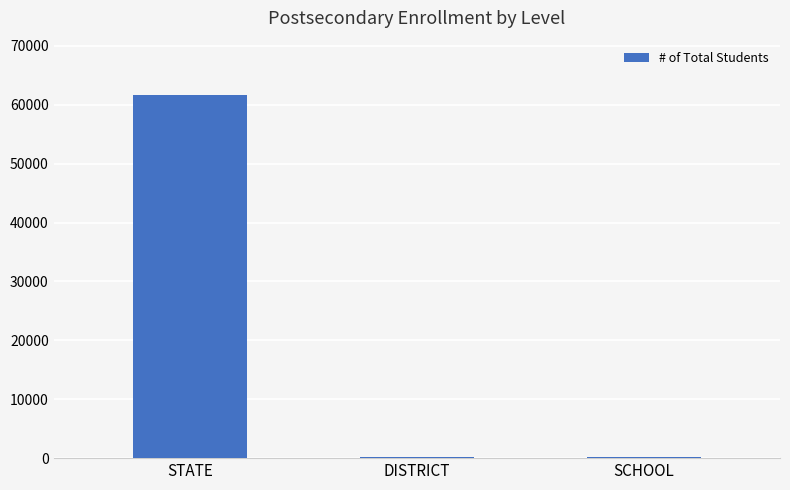

The chart shows a value of 61643 at STATE. True or false?

True